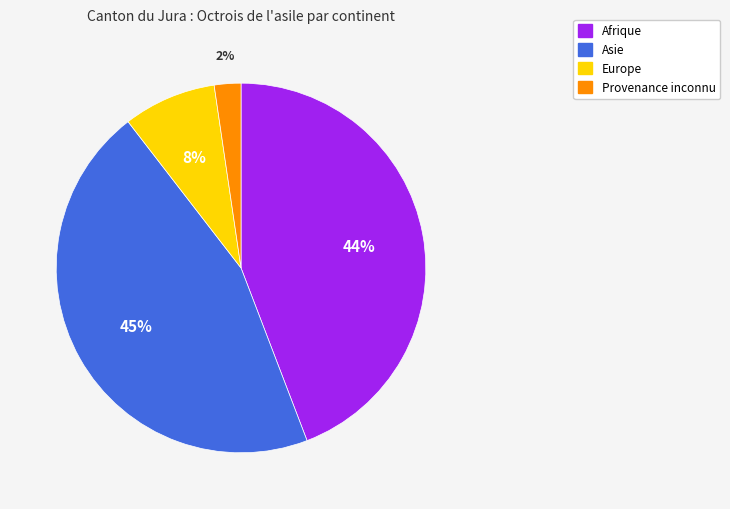

To the nearest percent, what portion does Provenance inconnu represent?

2%